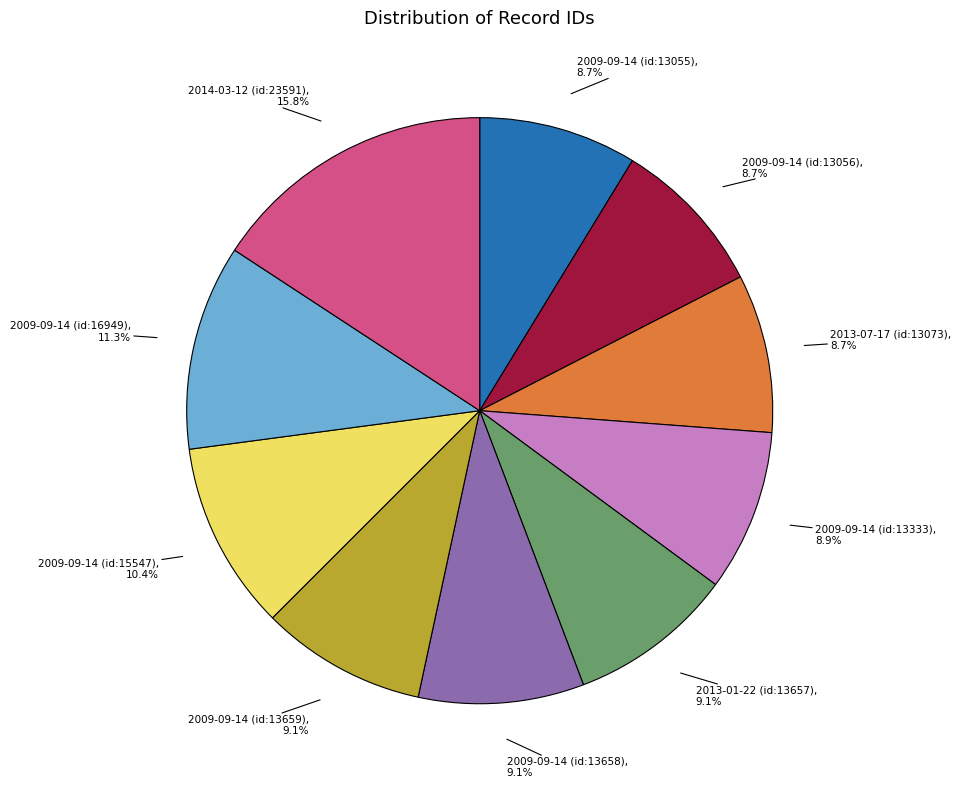

Is 2009-09-14 (id:13659) the majority of the pie?

No